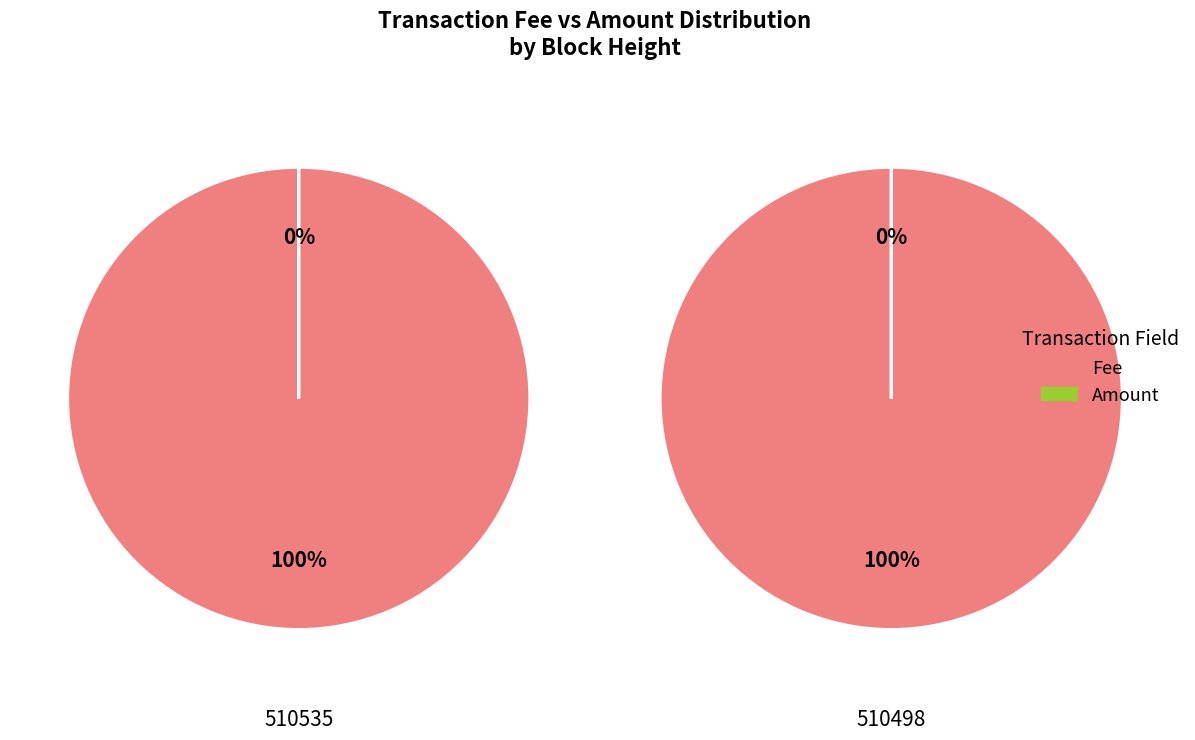

Count the number of slices in the pie.

2